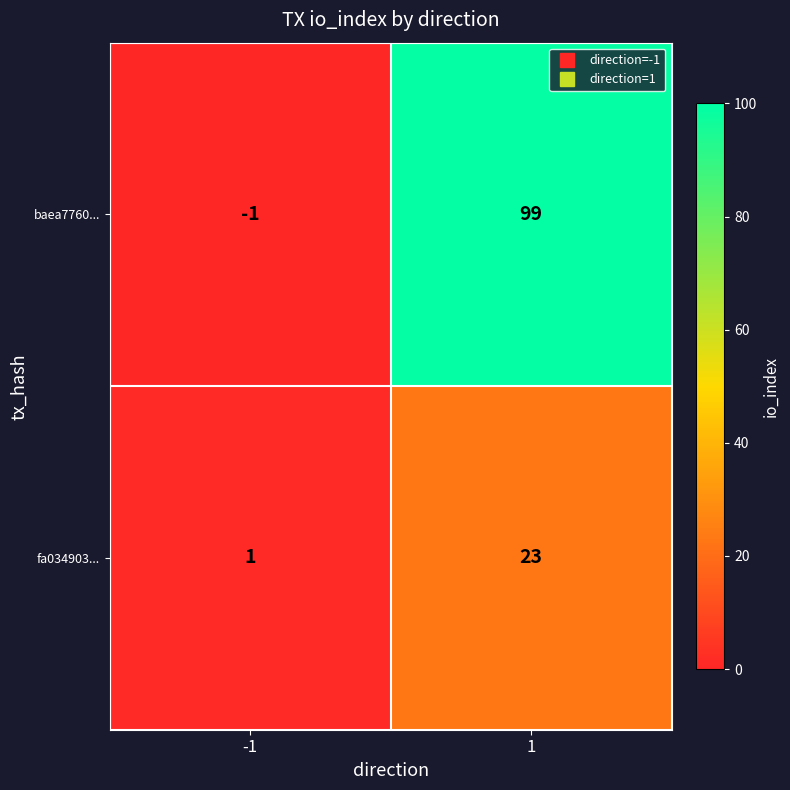

Which series has the largest total across all categories?

baea7760...